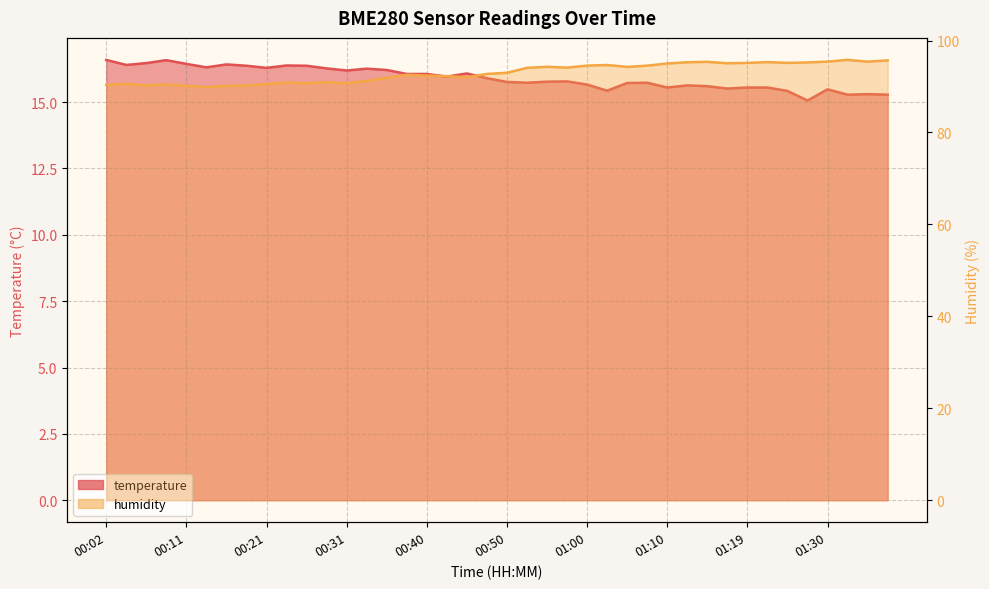

How many interior local peaks does the humidity series have?

10